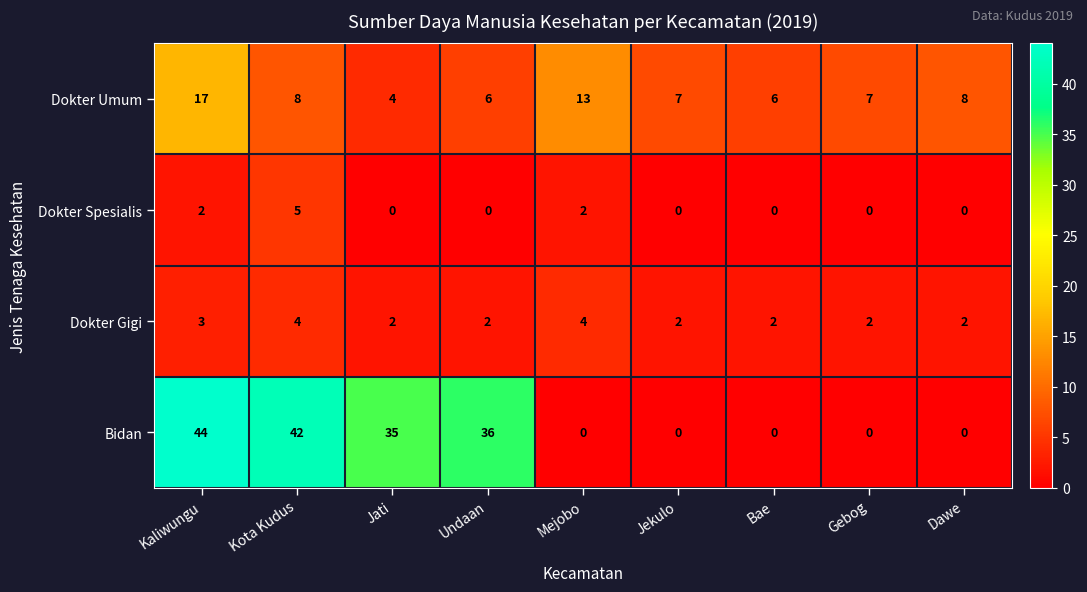

Which series has the widest spread of values?

Bidan